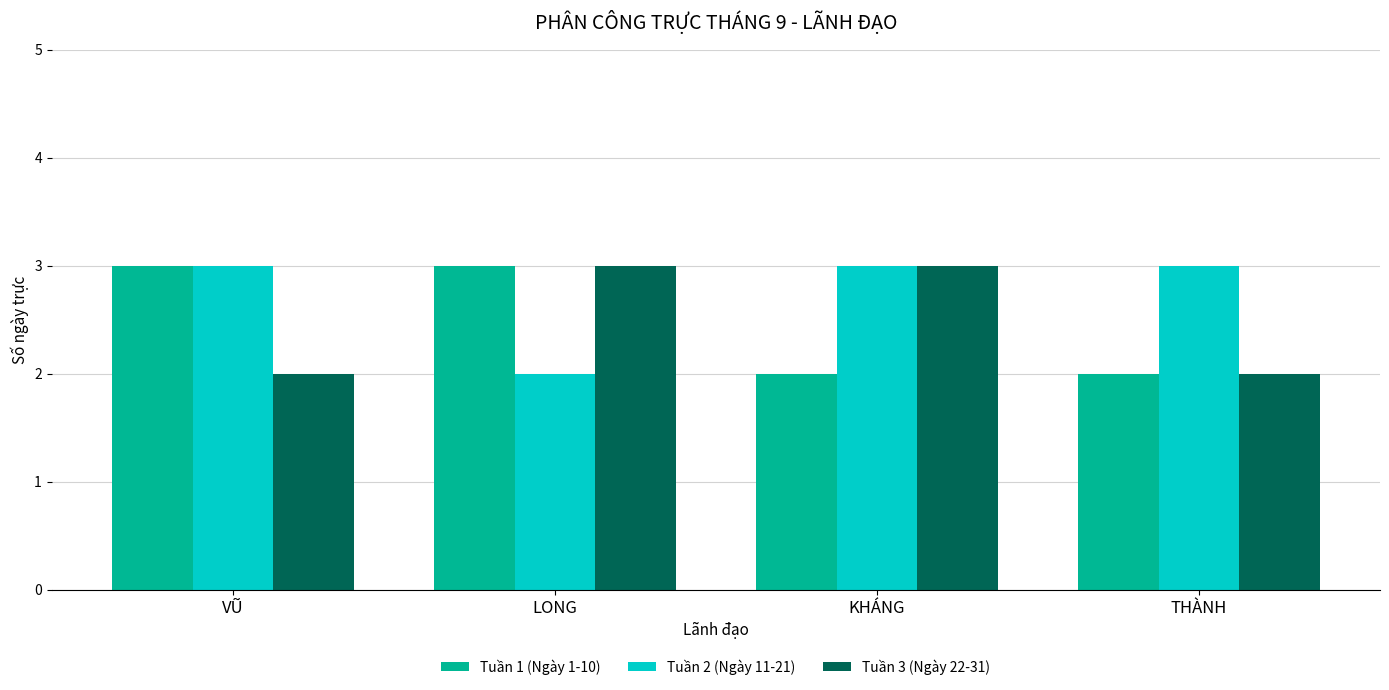

What is the sum of all Tuần 1 (Ngày 1-10) values?

10